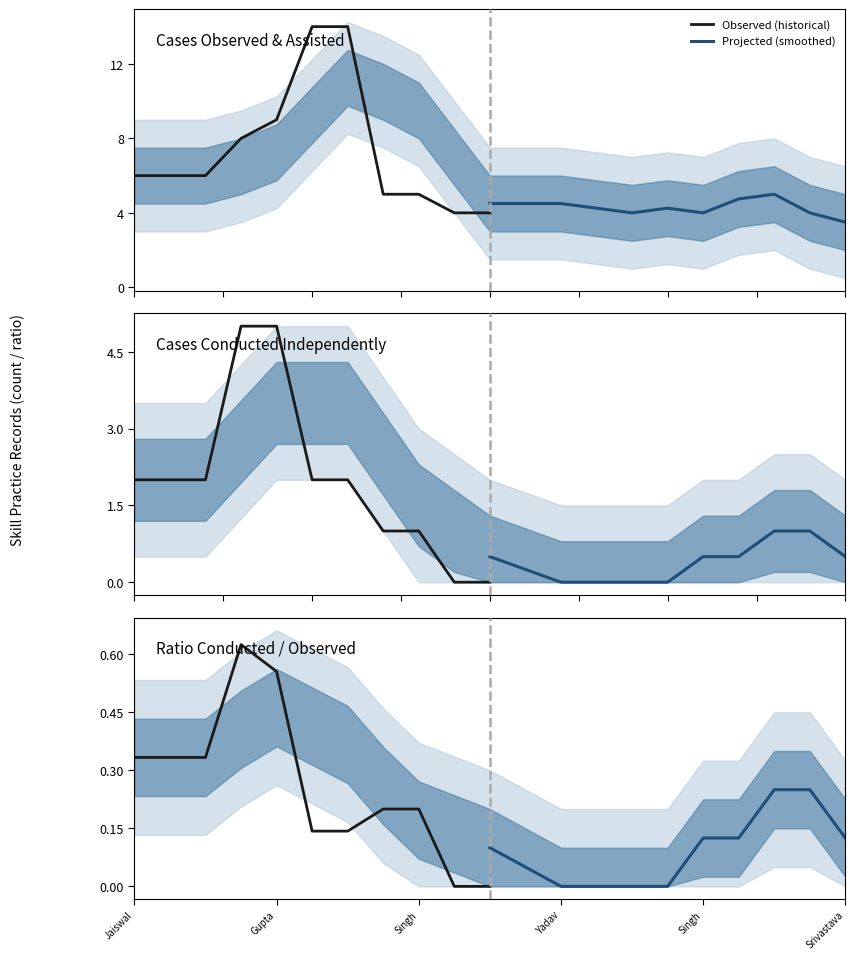

How many values in Observed (historical) are above zero?

9